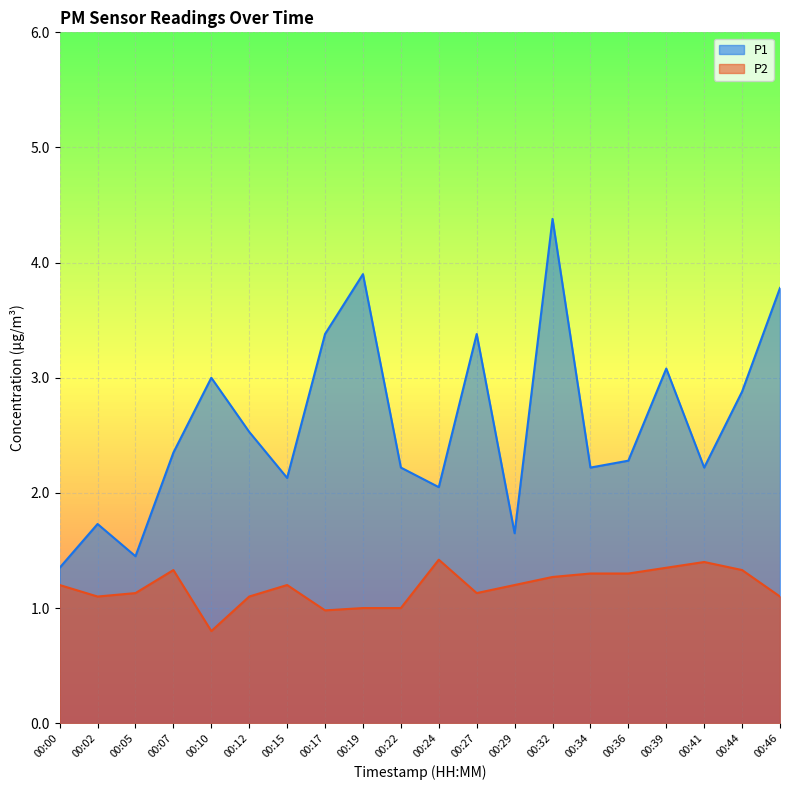

Does the chart display data point markers on the line(s)?

No